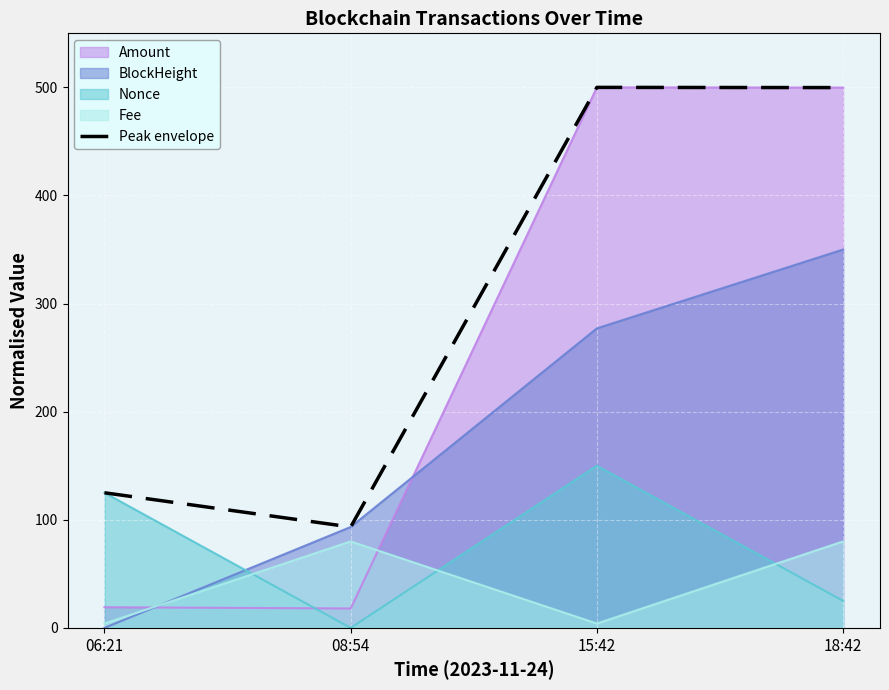

At which category does the data reach its first local valley?

08:54